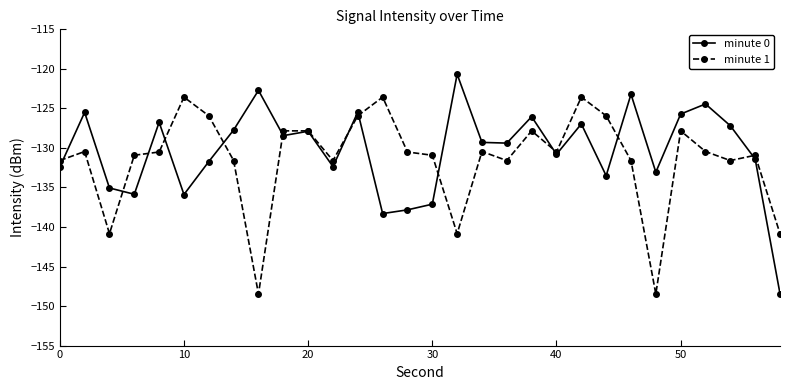

What is the lowest value of the minute 0 series?

-148.4